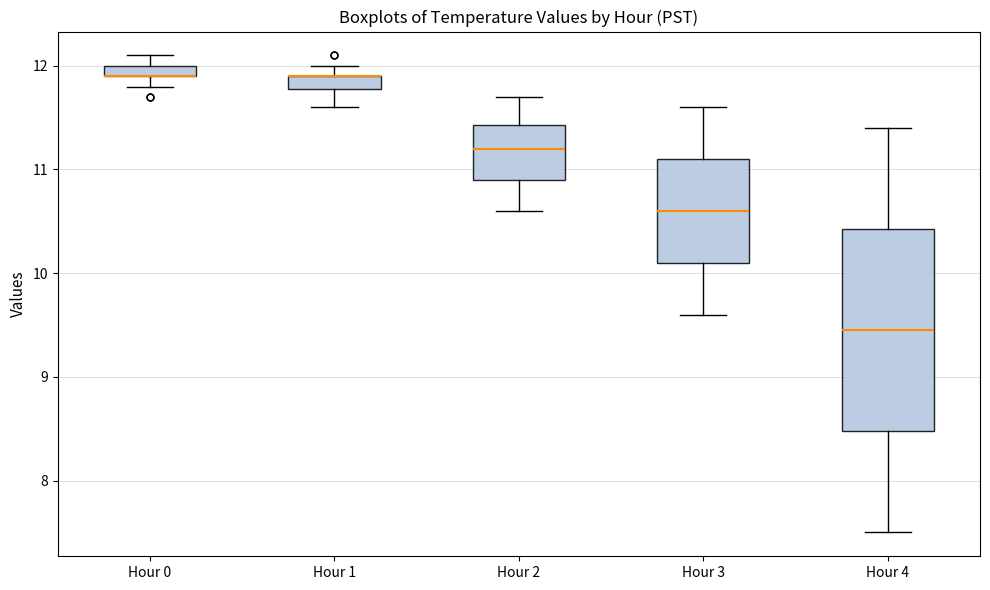

Which box is the tallest, from its lower edge to its upper edge?

Hour 4